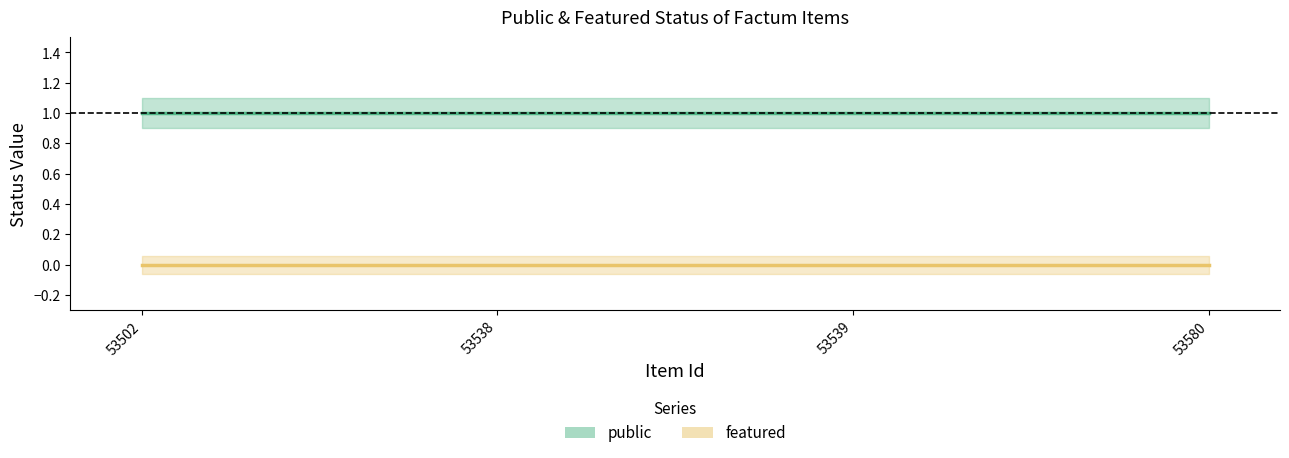

The value of public at 53538 is 1. True or false?

False